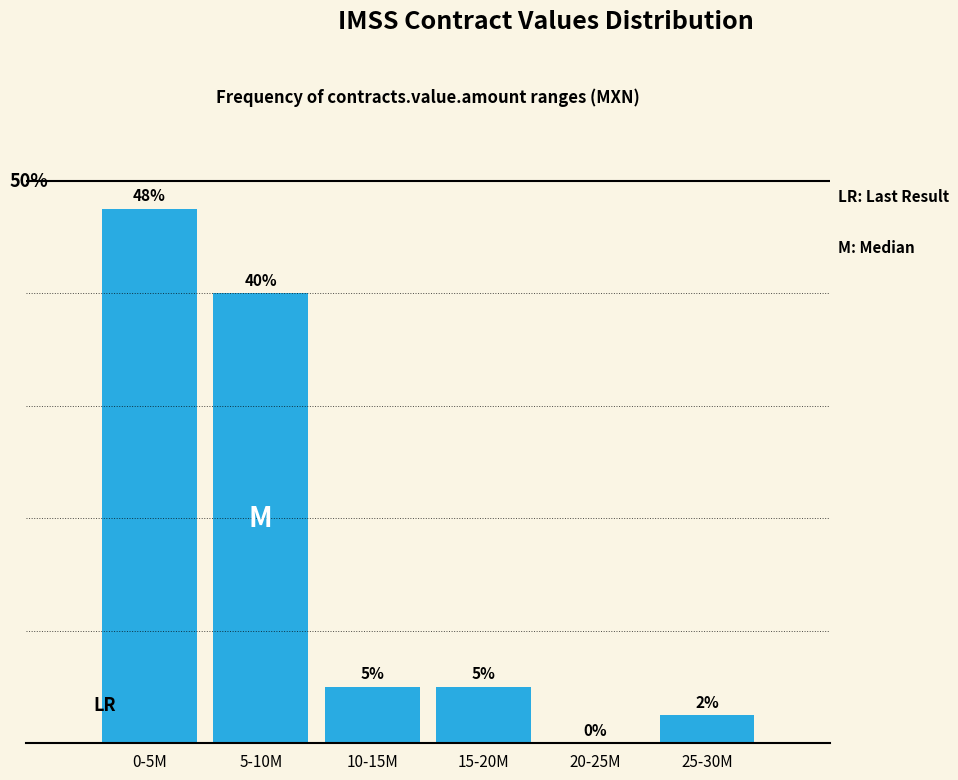

Between 25-30M and 5-10M, which is larger?

5-10M